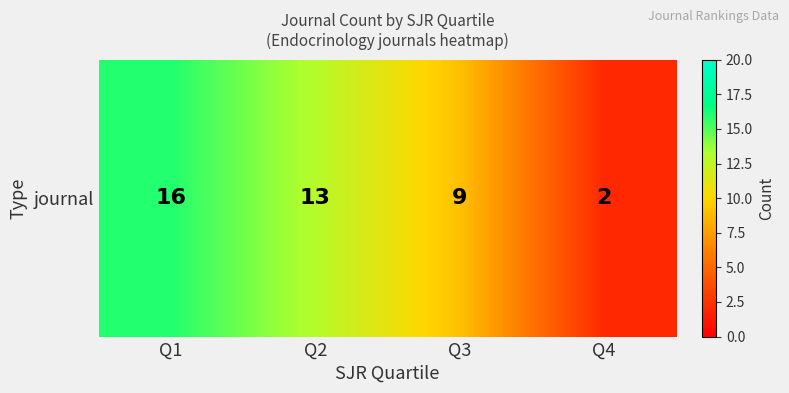

How many data points are less than 13?

2